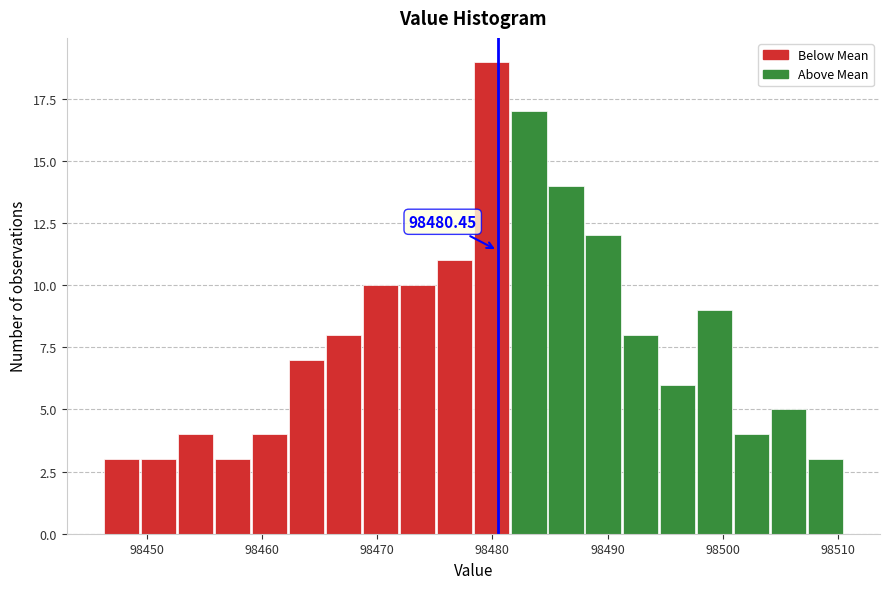

Read against the x-axis, roughly where is the centre of the tallest bar?

98480